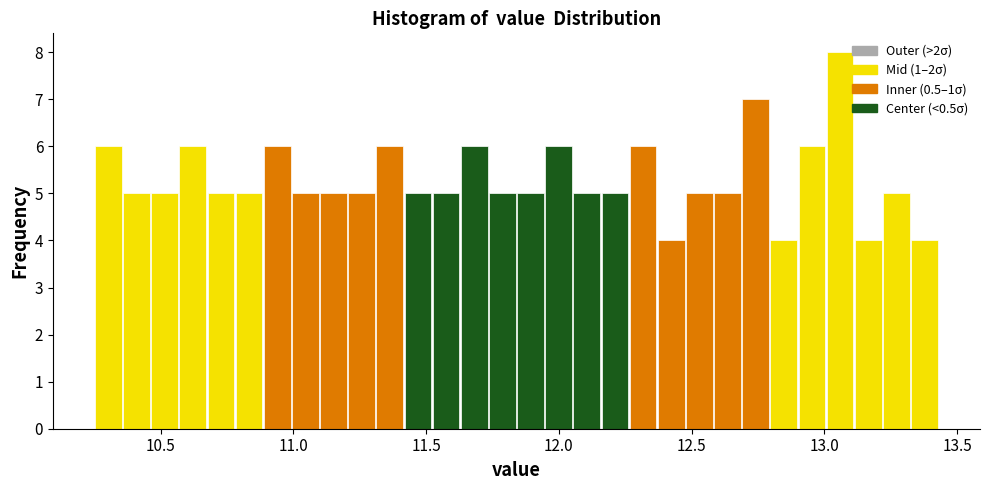

Read against the x-axis, roughly where is the centre of the tallest bar?

13.05